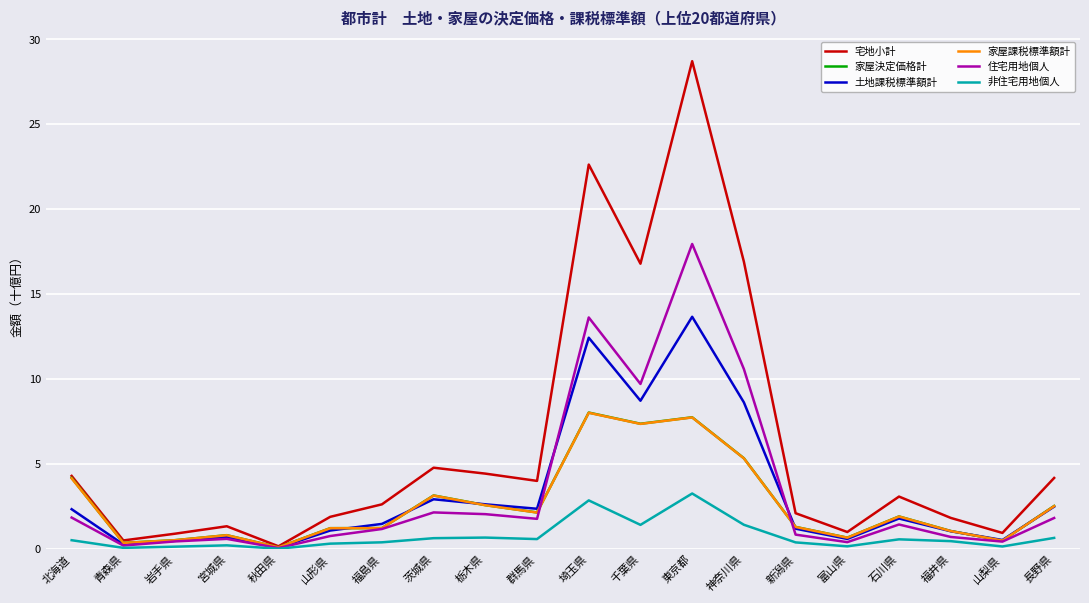

True or false: 家屋決定価格計 and 家屋課税標準額計 intersect in this chart.

False